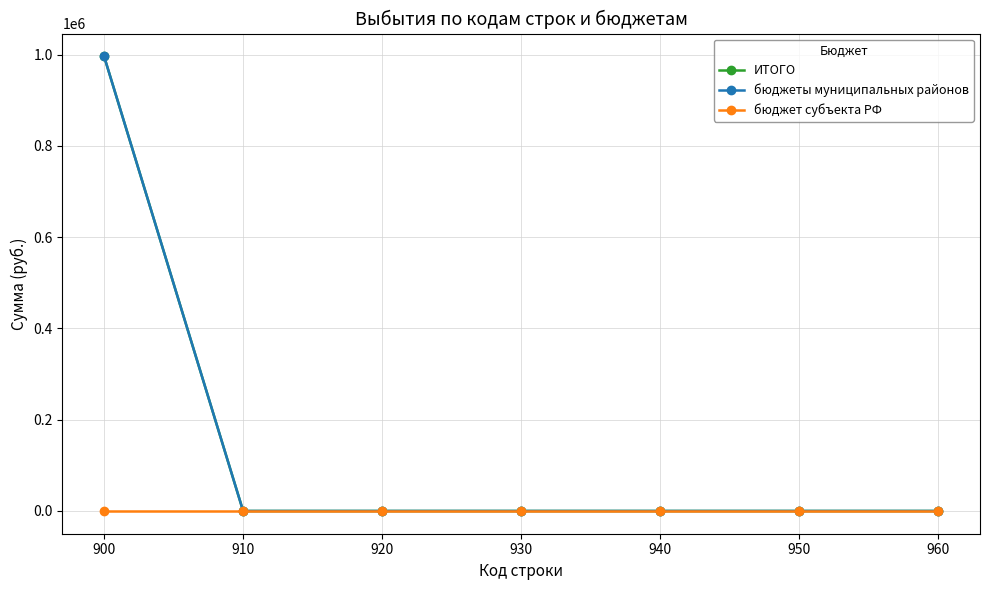

What is the highest value of the ИТОГО series?

996338.5